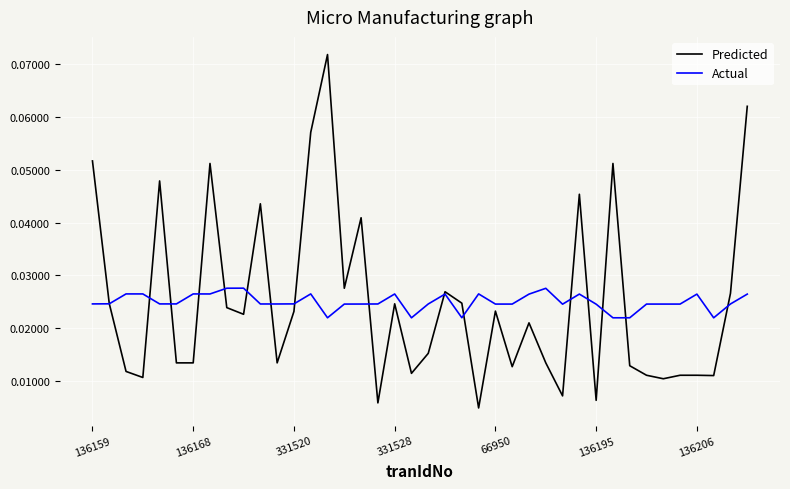

Rank the series by their maximum value, from highest to lowest.

Predicted, Actual